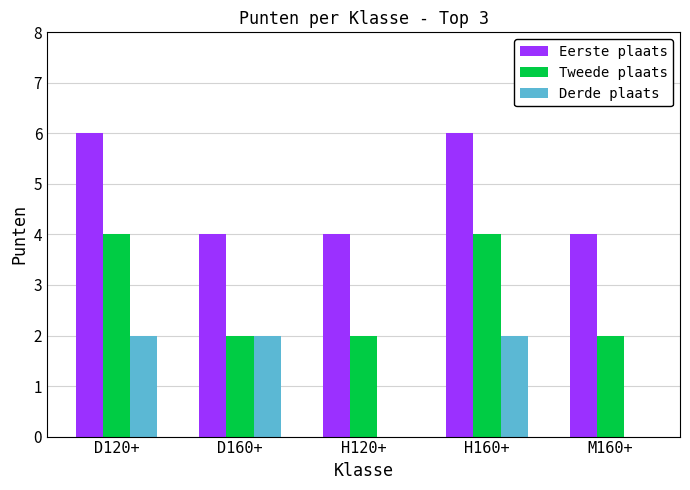

Reading right to left, what are all the values shown in this chart?

Eerste plaats: M160+=4	H160+=6	H120+=4	D160+=4	D120+=6
Tweede plaats: M160+=2	H160+=4	H120+=2	D160+=2	D120+=4
Derde plaats: M160+=0	H160+=2	H120+=0	D160+=2	D120+=2